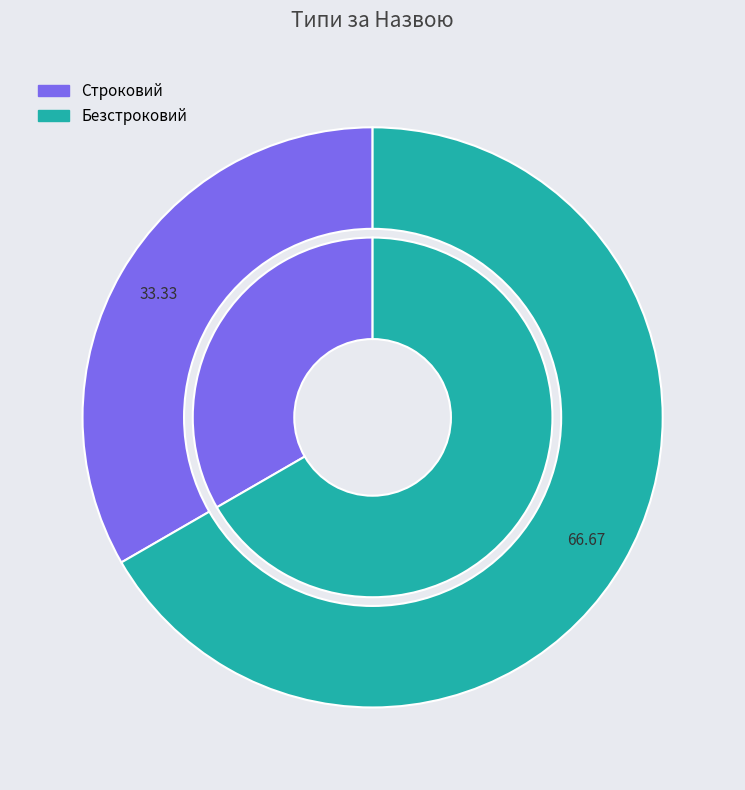

Combined, do Строковий and Безстроковий account for over 50%?

Yes